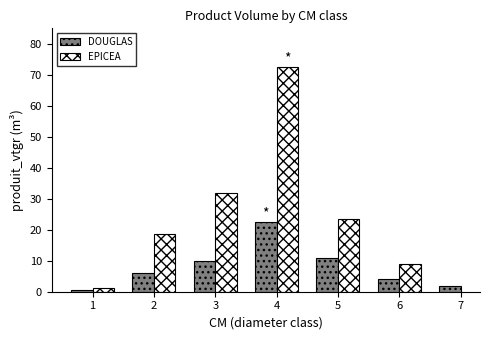

Which has a higher value, 4 or 7?

4